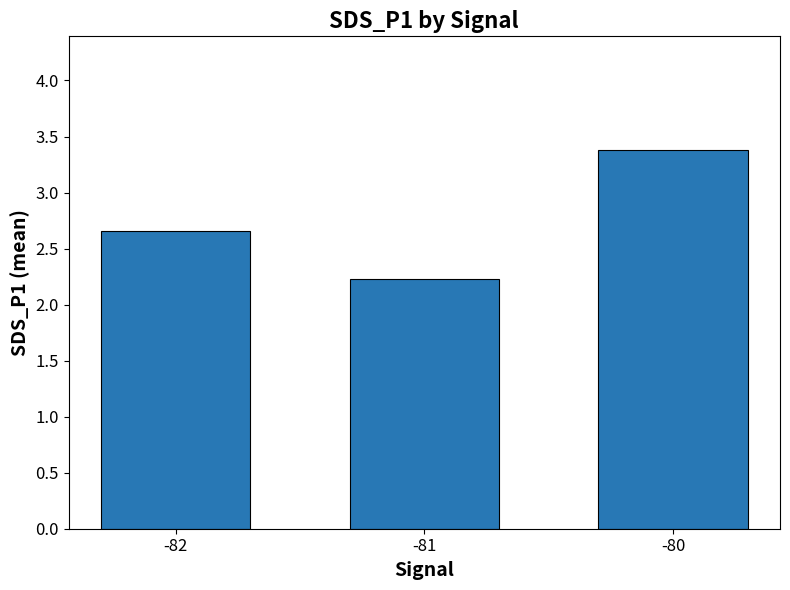

What is the smallest value displayed?

2.2